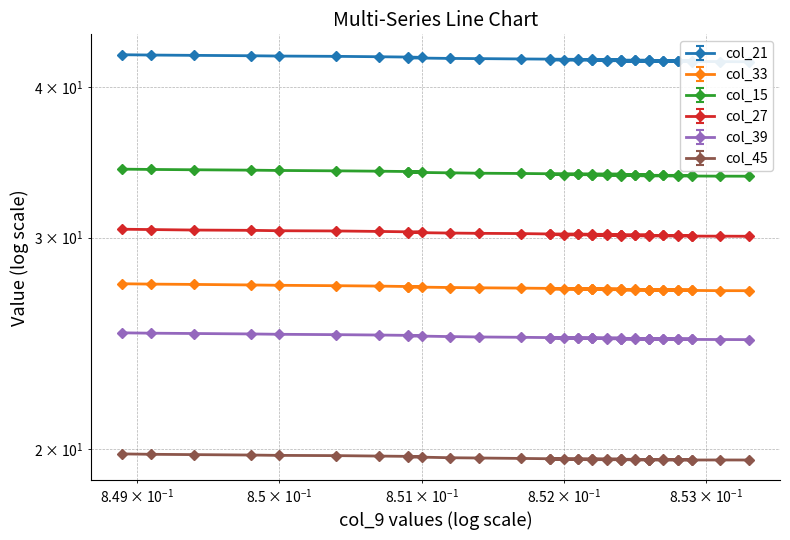

What is the value of the col_33 point at the 22nd from the left?

27.2